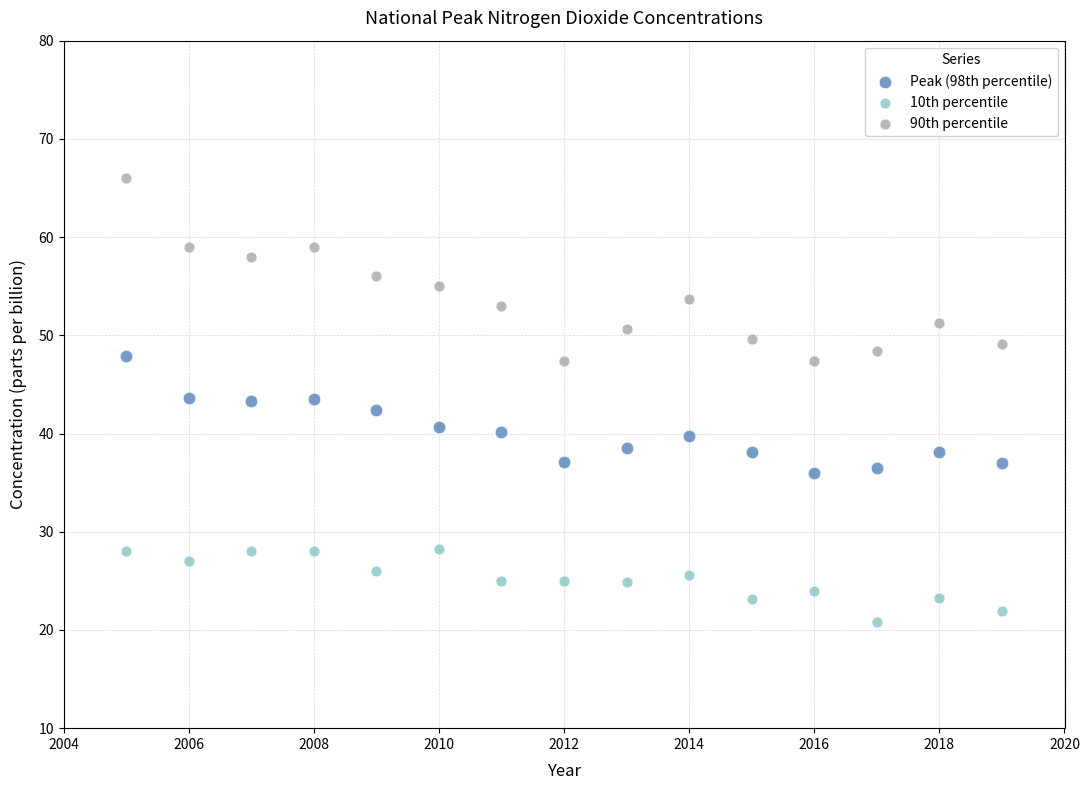

Across all data points, what is the range of X values (max minus min)?

14.0